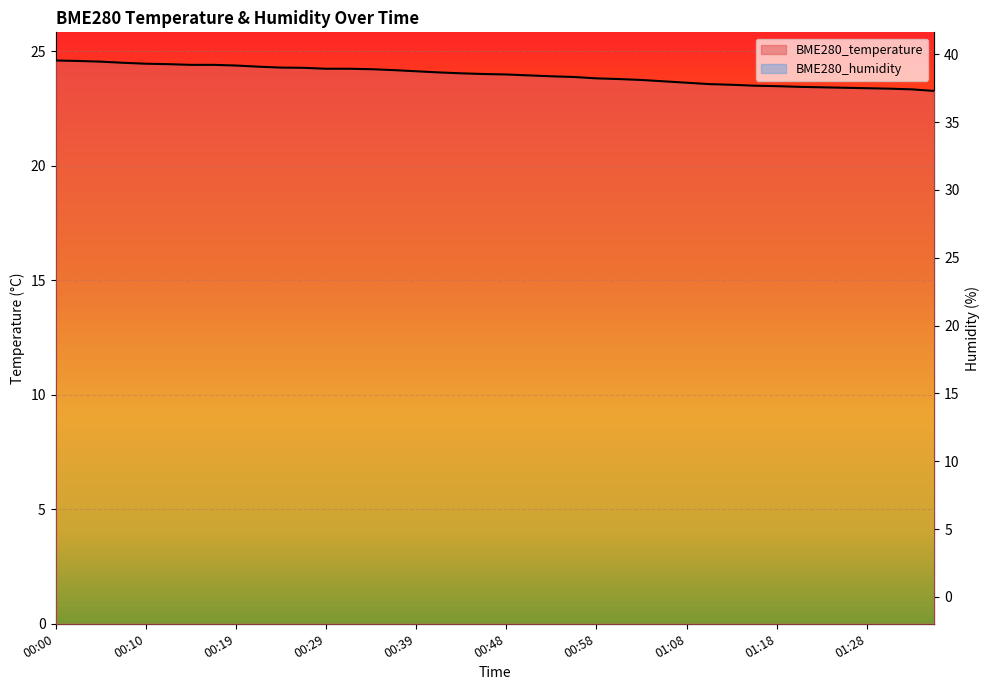

Rank the categories by BME280_humidity value from lowest to highest.

00:14, 00:02, 00:19, 00:36, 00:00, 00:12, 00:29, 00:17, 00:44, 00:10, 00:22, 00:31, 00:27, 00:05, 00:07, 00:34, 00:56, 00:39, 00:51, 00:41, 00:24, 00:48, 00:53, 01:01, 00:46, 01:03, 00:58, 01:13, 01:08, 01:26, 01:05, 01:16, 01:28, 01:24, 01:31, 01:10, 01:18, 01:36, 01:21, 01:34